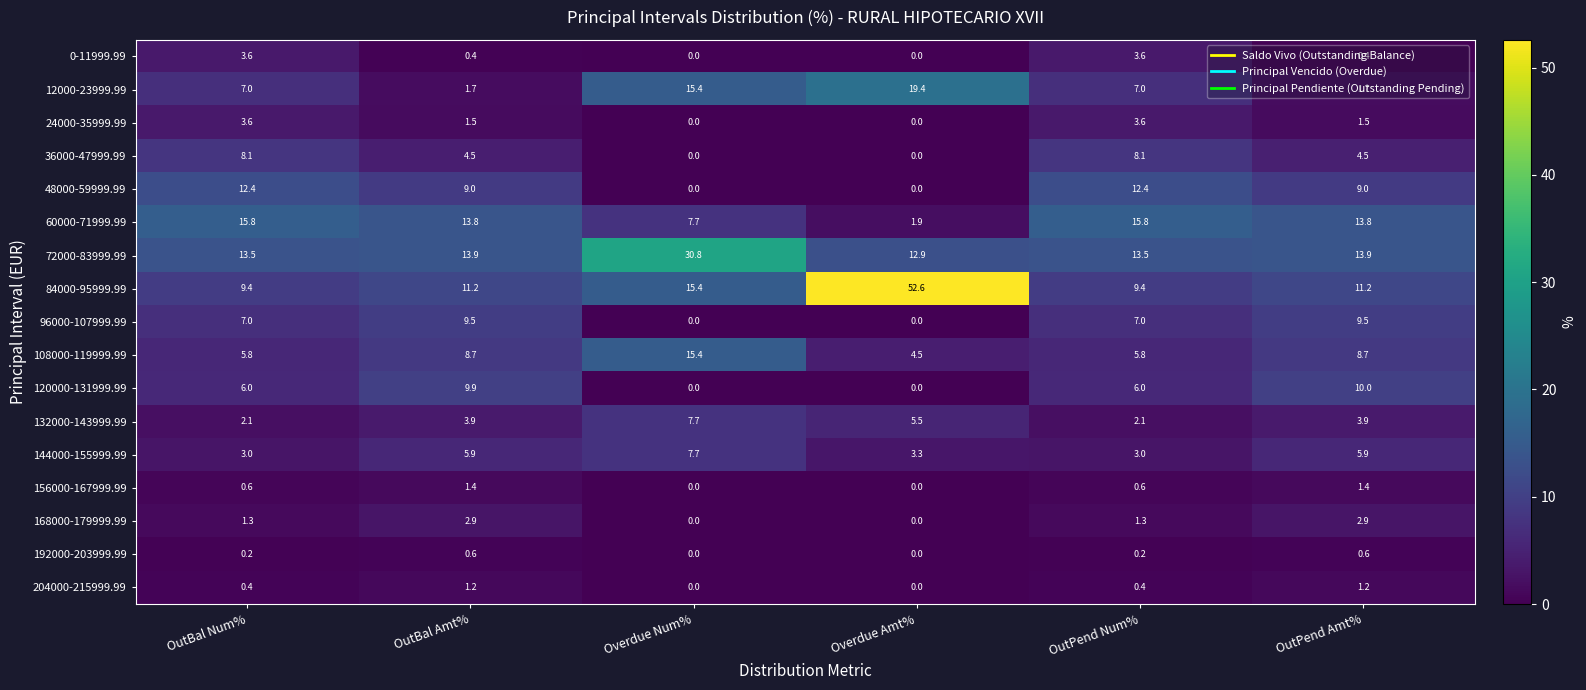

What is the difference between the 24000-35999.99 values at Overdue Num% and OutPend Num%?

3.6